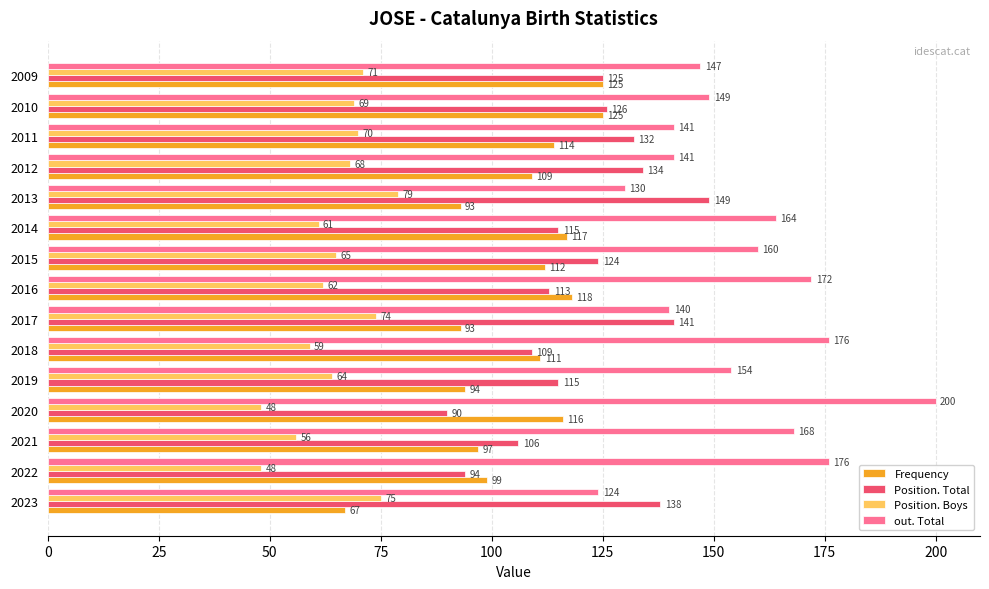

What is the difference between the second highest and second lowest values in the Position. Boys series?

27